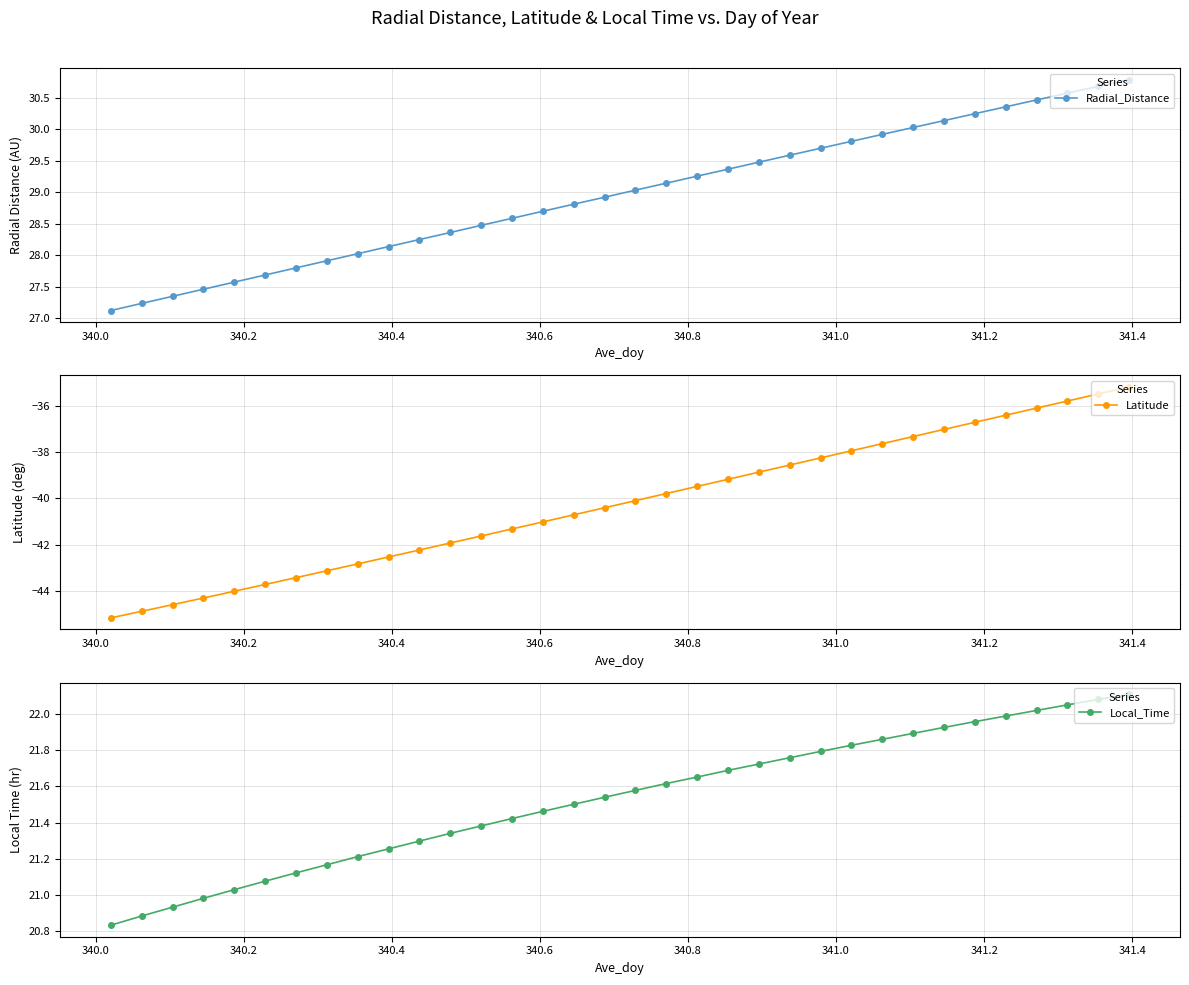

True or false: Local_Time and Latitude cross at least once.

False